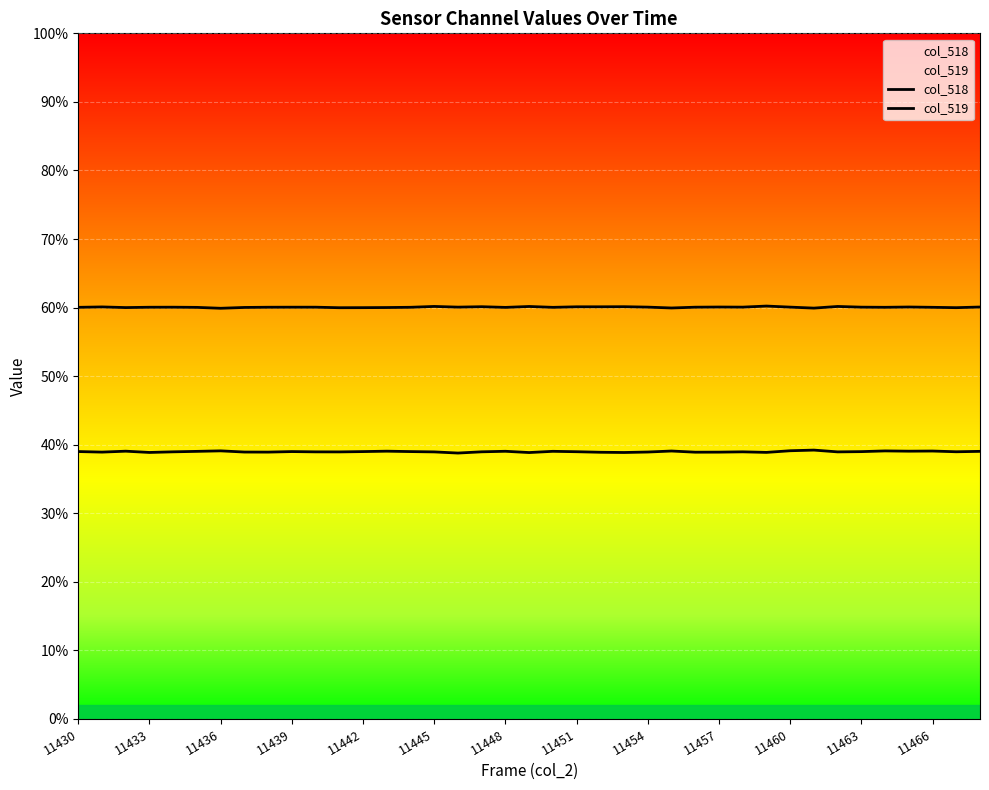

What is the spread (max minus min) of values at 11467?

13773